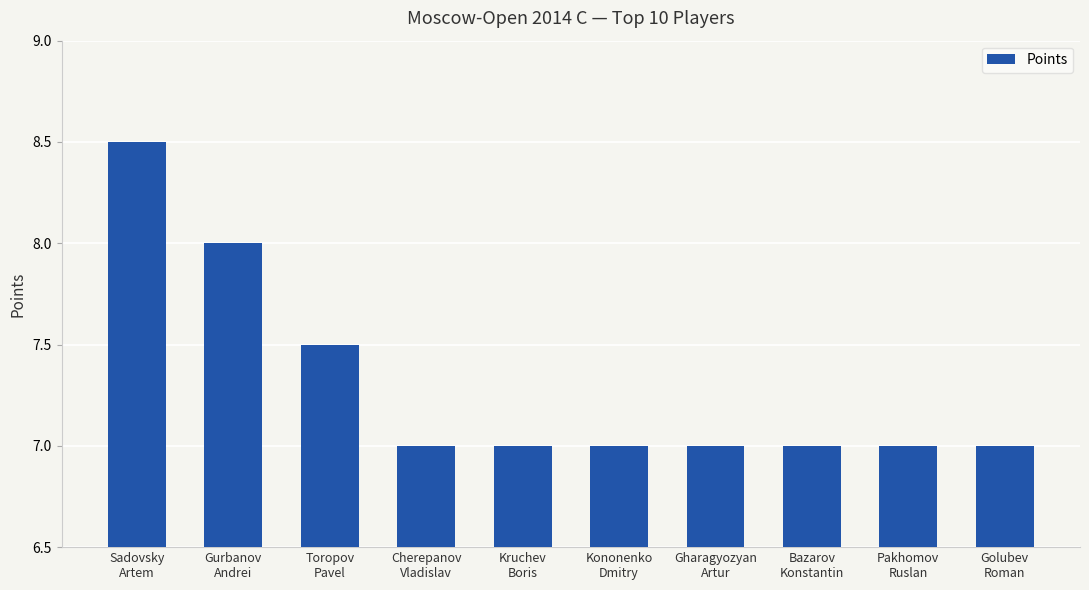

Reading left to right, extract all data points from this chart.

8.5	8.0	7.5	7.0	7.0	7.0	7.0	7.0	7.0	7.0